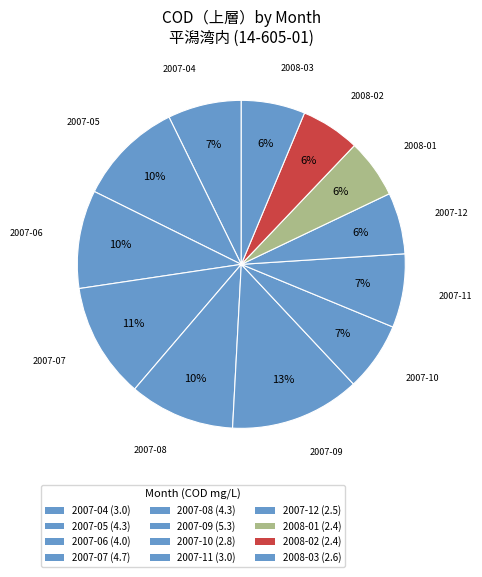

To the nearest percent, what percentage of the pie is 2007-06?

10%